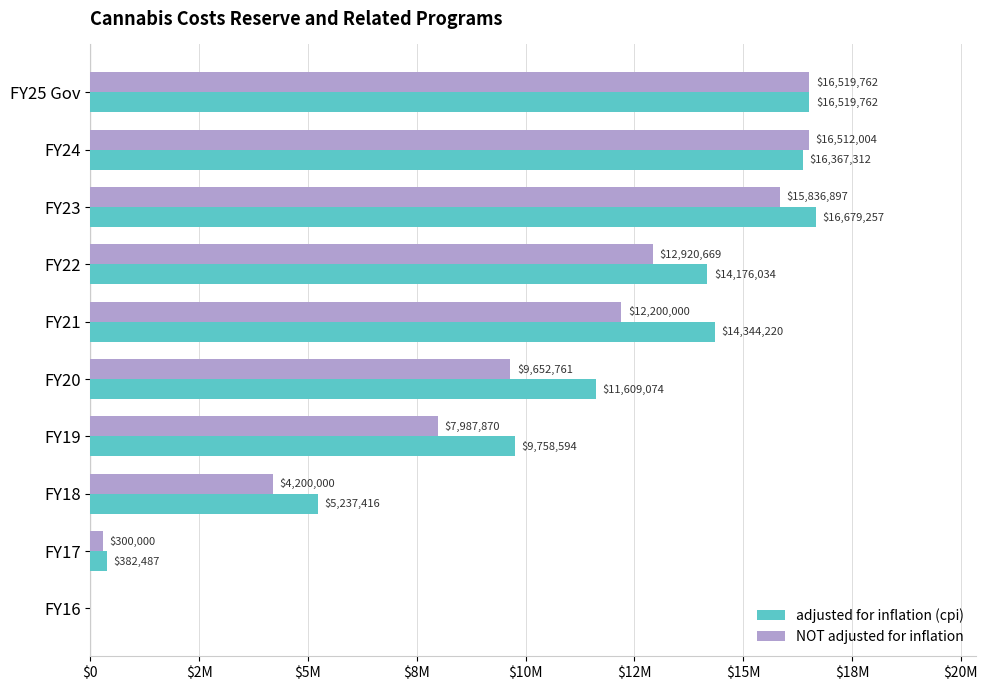

What is the maximum value shown in the chart?

16679257